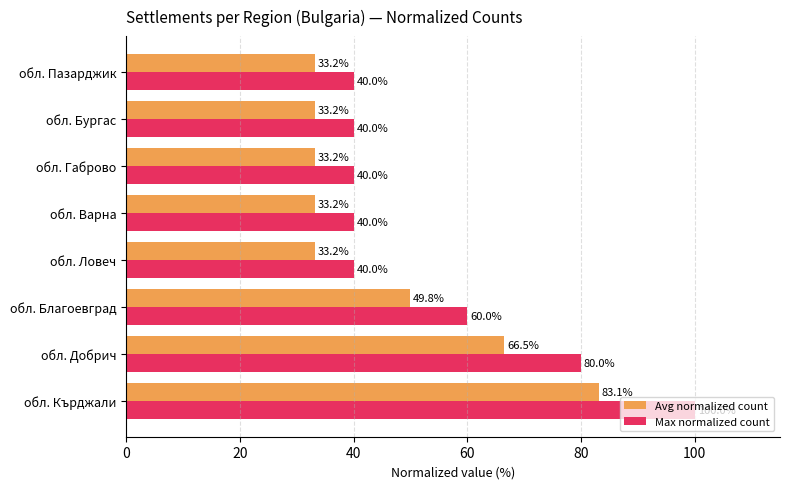

Read the Avg normalized count value at обл. Благоевград.

49.8